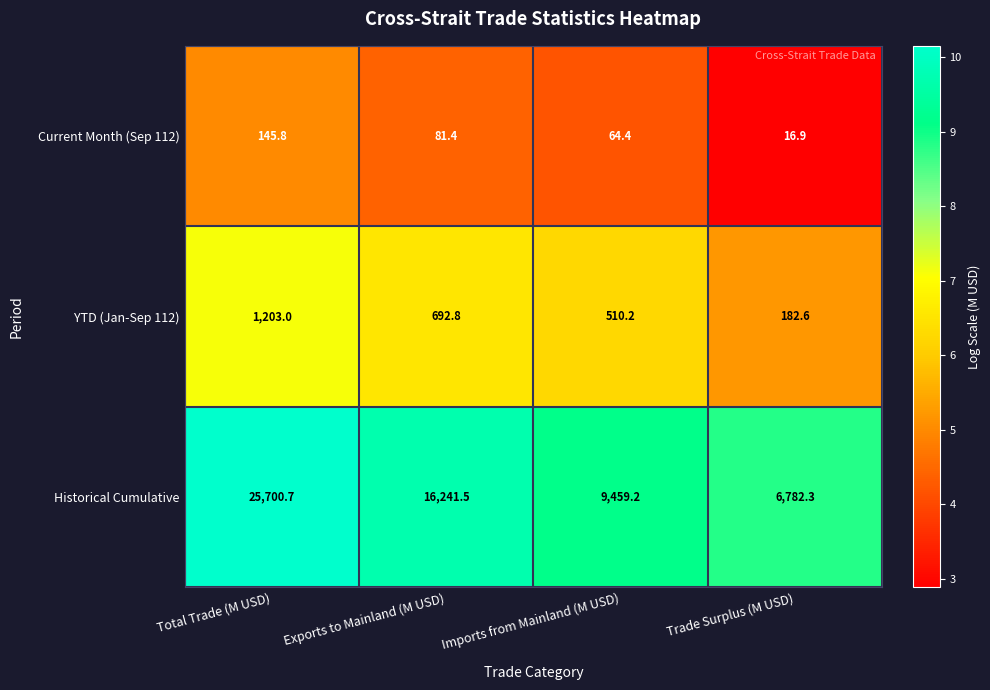

Which series has the widest spread of values?

Historical Cumulative